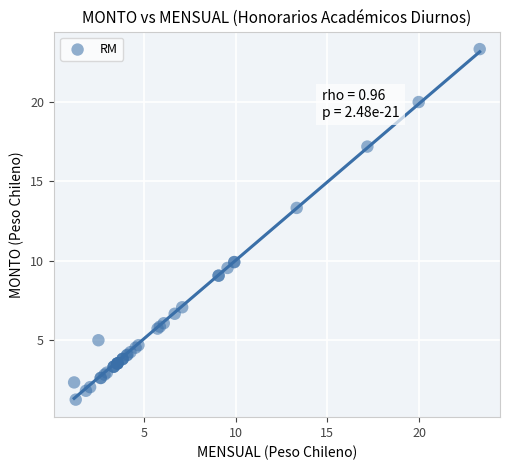

What Y value in the scatter plot is closest to 12?

13.3